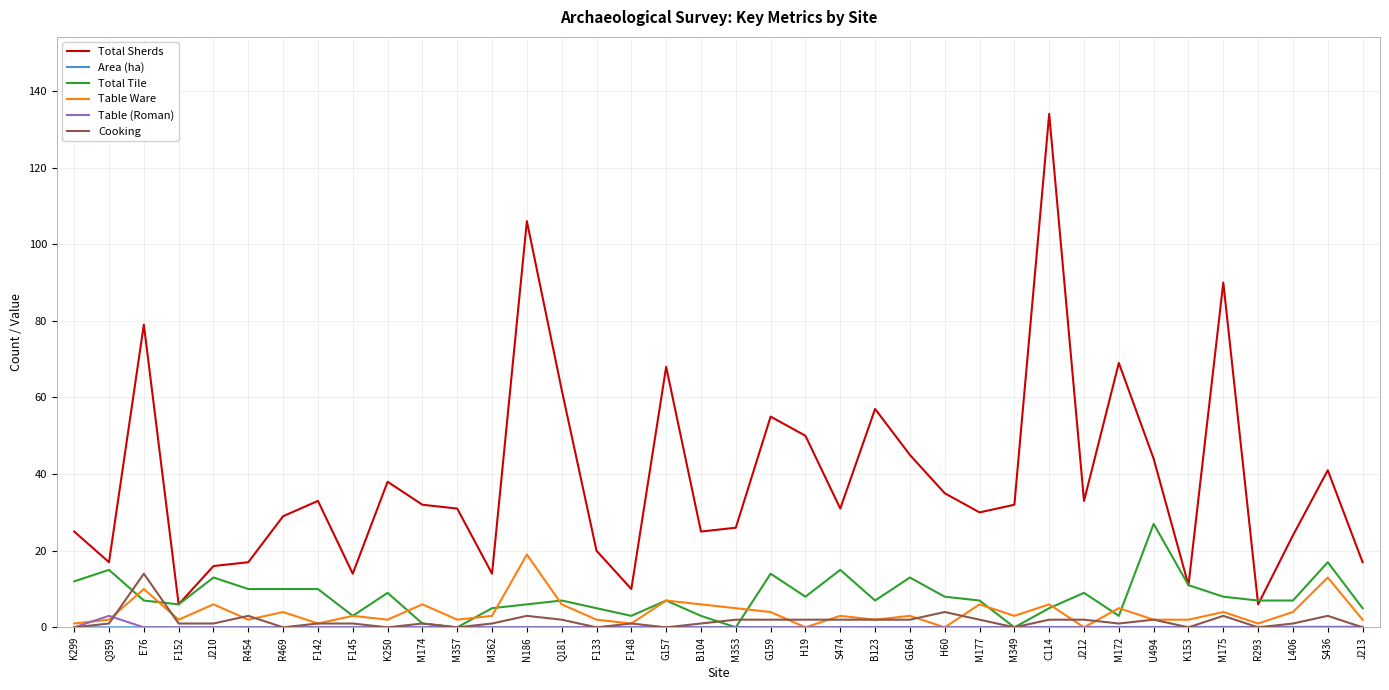

Where is the first local maximum for Table Ware?

E76